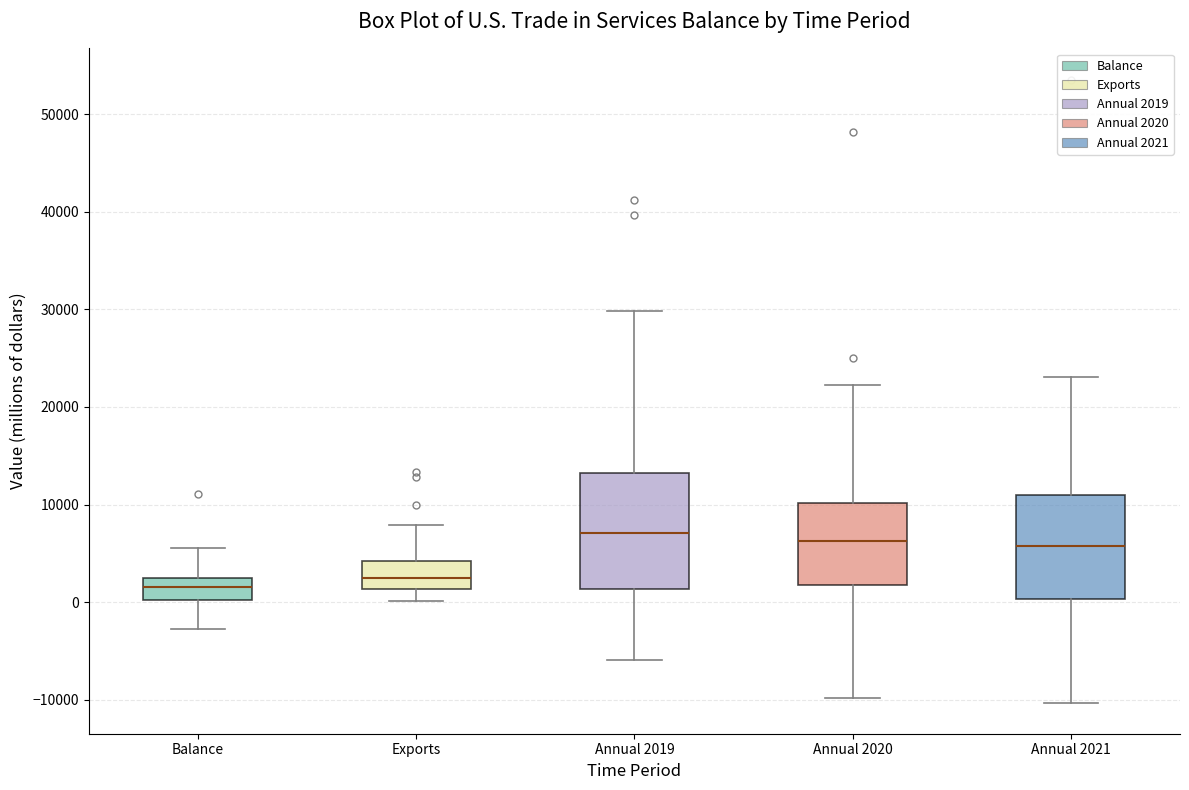

Reading left to right, read every box against the y-axis: the position of its median line, the range the box covers, and the ends of its whiskers. The values are not printed on the chart, so give them approximately, as read against the axis.

Balance: median 2000 (inside the box), box 0 to 2000, whiskers -3000 to 6000
Exports: median 2000, box 1000 to 4000, whiskers 0 to 8000
Annual 2019: median 7000, box 1000 to 13000, whiskers -6000 to 30000
Annual 2020: median 6000, box 2000 to 10000, whiskers -10000 to 22000
Annual 2021: median 6000, box 0 to 11000, whiskers -10000 to 23000